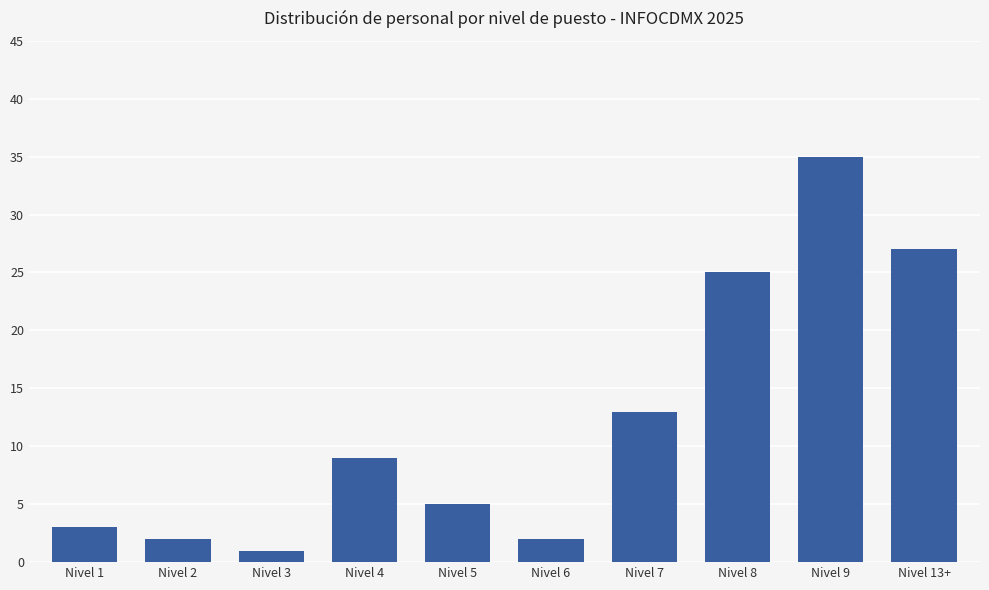

What is the label of the 8th bar from the left?

Nivel 8